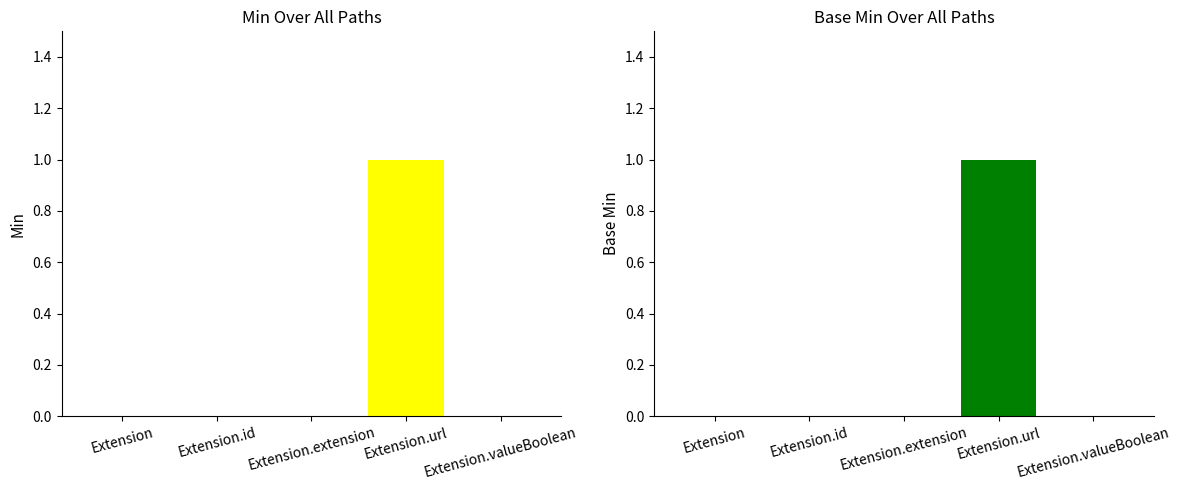

What are all the series names shown in the legend?

Min, Base Min